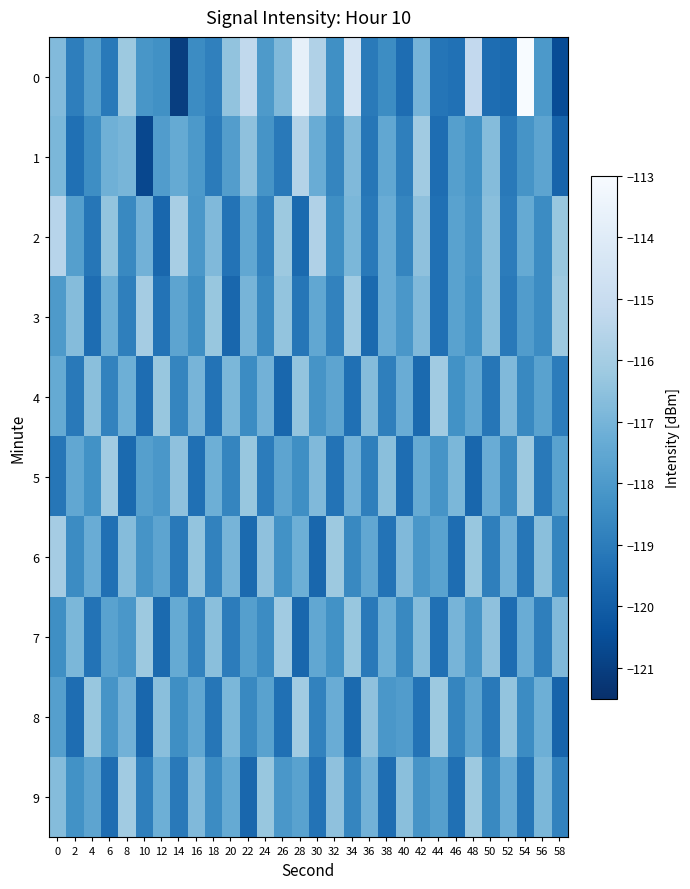

Reading left to right, transcribe all the data shown in this chart.

0: 0=-116.8	2=-118.9	4=-117.8	6=-119.1	8=-116.2	10=-118.1	12=-118.3	14=-121.0	16=-118.5	18=-118.9	20=-116.4	22=-115.2	24=-118.0	26=-116.8	28=-113.7	30=-115.7	32=-118.4	34=-114.5	36=-119.1	38=-118.4	40=-119.5	42=-117.0	44=-119.2	46=-119.3	48=-115.2	50=-119.5	52=-119.6	54=-113.0	56=-118.0	58=-120.6
1: 0=-116.9	2=-119.4	4=-118.4	6=-117.2	8=-117.0	10=-120.7	12=-117.9	14=-117.4	16=-118.0	18=-119.0	20=-117.8	22=-116.5	24=-118.2	26=-119.1	28=-115.6	30=-117.3	32=-118.7	34=-116.8	36=-119.2	38=-117.5	40=-118.9	42=-116.1	44=-119.5	46=-117.8	48=-118.3	50=-116.7	52=-119.1	54=-118.2	56=-117.6	58=-119.8
2: 0=-115.5	2=-117.8	4=-119.2	6=-116.4	8=-118.6	10=-117.1	12=-119.7	14=-115.9	16=-118.1	18=-116.8	20=-119.3	22=-117.5	24=-118.8	26=-116.2	28=-119.6	30=-115.7	32=-118.4	34=-116.9	36=-119.1	38=-117.3	40=-118.7	42=-116.5	44=-119.4	46=-117.7	48=-118.2	50=-116.6	52=-119.0	54=-117.4	56=-118.5	58=-116.3
3: 0=-118.0	2=-116.7	4=-119.5	6=-117.2	8=-118.9	10=-116.0	12=-119.3	14=-117.6	16=-118.4	18=-116.3	20=-119.7	22=-117.0	24=-118.6	26=-116.4	28=-119.2	30=-117.5	32=-118.8	34=-116.1	36=-119.6	38=-117.3	40=-118.1	42=-116.8	44=-119.4	46=-117.7	48=-118.3	50=-116.6	52=-119.1	54=-117.9	56=-118.5	58=-116.2
4: 0=-117.4	2=-119.1	4=-116.6	6=-118.8	8=-117.2	10=-119.5	12=-116.3	14=-118.7	16=-117.0	18=-119.3	20=-116.9	22=-118.5	24=-117.1	26=-119.7	28=-116.4	30=-118.2	32=-117.6	34=-119.4	36=-116.7	38=-118.9	40=-117.3	42=-119.6	44=-116.1	46=-118.3	48=-117.5	50=-119.2	52=-116.8	54=-118.6	56=-117.7	58=-119.0
5: 0=-119.2	2=-117.5	4=-118.3	6=-116.1	8=-119.6	10=-117.8	12=-118.1	14=-116.5	16=-119.4	18=-117.2	20=-118.7	22=-116.3	24=-119.0	26=-117.6	28=-118.4	30=-116.8	32=-119.3	34=-117.1	36=-118.9	38=-116.6	40=-119.5	42=-117.4	44=-118.2	46=-116.9	48=-119.7	50=-117.3	52=-118.6	54=-116.2	56=-119.1	58=-117.7
6: 0=-116.0	2=-118.5	4=-117.3	6=-119.4	8=-116.7	10=-118.2	12=-117.6	14=-119.1	16=-116.4	18=-118.8	20=-117.0	22=-119.6	24=-116.5	26=-118.3	28=-117.2	30=-119.7	32=-116.2	34=-118.6	36=-117.5	38=-119.3	40=-116.8	42=-118.1	44=-117.7	46=-119.5	48=-116.3	50=-118.9	52=-117.1	54=-119.2	56=-116.6	58=-118.7
7: 0=-118.4	2=-116.9	4=-119.3	6=-117.7	8=-118.1	10=-116.2	12=-119.6	14=-117.4	16=-118.8	18=-116.6	20=-119.0	22=-117.8	24=-118.5	26=-116.1	28=-119.7	30=-117.5	32=-118.3	34=-116.3	36=-119.1	38=-117.2	40=-118.6	42=-116.7	44=-119.4	46=-117.0	48=-118.2	50=-116.5	52=-119.5	54=-117.3	56=-118.9	58=-116.8
8: 0=-117.8	2=-119.5	4=-116.3	6=-118.2	8=-117.1	10=-119.7	12=-116.6	14=-118.4	16=-117.5	18=-119.2	20=-116.9	22=-118.6	24=-117.7	26=-119.4	28=-116.1	30=-118.8	32=-117.3	34=-119.6	36=-116.5	38=-118.1	40=-117.9	42=-119.3	44=-116.2	46=-118.7	48=-117.6	50=-119.1	52=-116.4	54=-118.5	56=-117.2	58=-119.8
9: 0=-116.7	2=-118.3	4=-117.6	6=-119.5	8=-116.1	10=-118.9	12=-117.2	14=-119.1	16=-116.8	18=-118.5	20=-117.4	22=-119.7	24=-116.3	26=-118.1	28=-117.7	30=-119.3	32=-116.5	34=-118.7	36=-117.1	38=-119.5	40=-116.6	42=-118.2	44=-117.8	46=-119.4	48=-116.2	50=-118.6	52=-117.3	54=-119.2	56=-116.9	58=-118.8